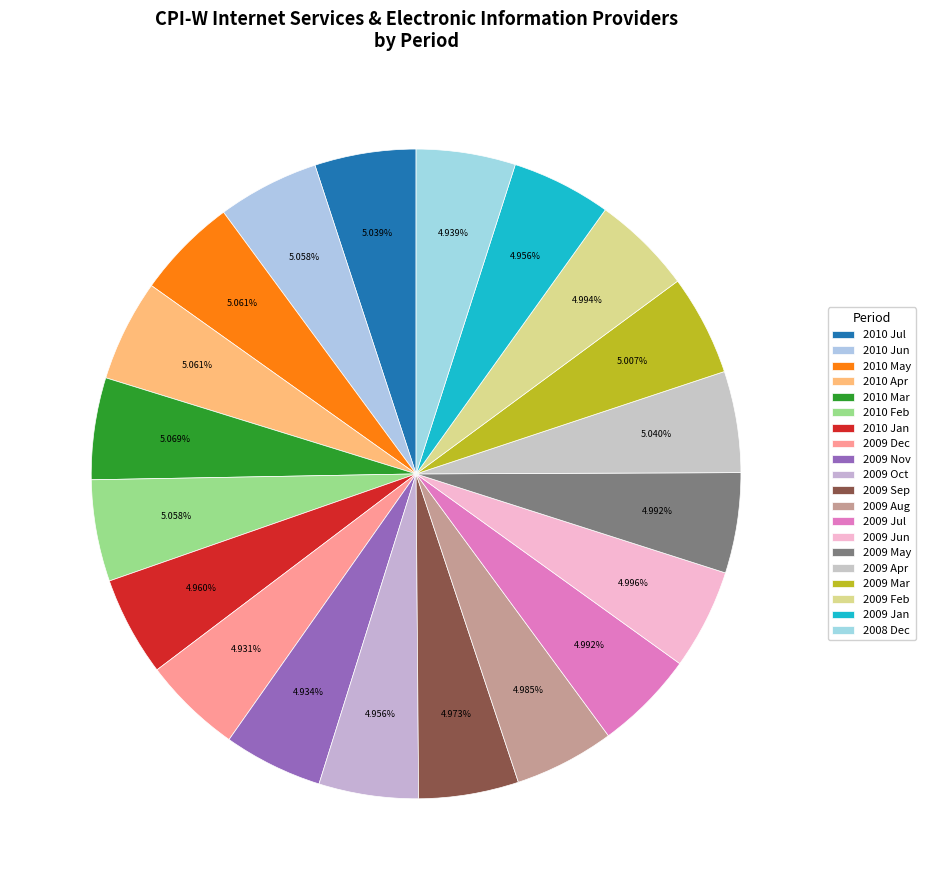

How many slices are in this pie chart?

20